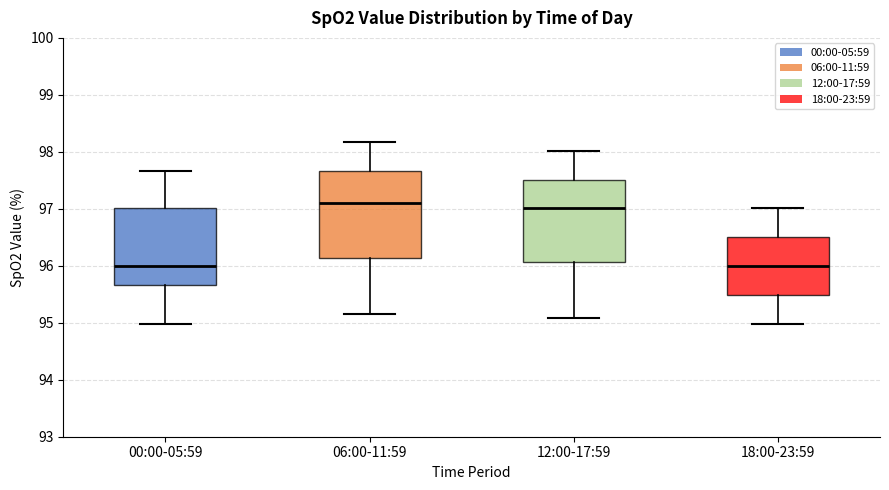

Reading left to right, read every box against the y-axis: the position of its median line, the range the box covers, and the ends of its whiskers. The values are not printed on the chart, so give them approximately, as read against the axis.

00:00-05:59: median 96.0, box 95.7 to 97.0, whiskers 95.0 to 97.7
06:00-11:59: median 97.1, box 96.1 to 97.7, whiskers 95.2 to 98.2
12:00-17:59: median 97.0, box 96.1 to 97.5, whiskers 95.1 to 98.0
18:00-23:59: median 96.0, box 95.5 to 96.5, whiskers 95.0 to 97.0